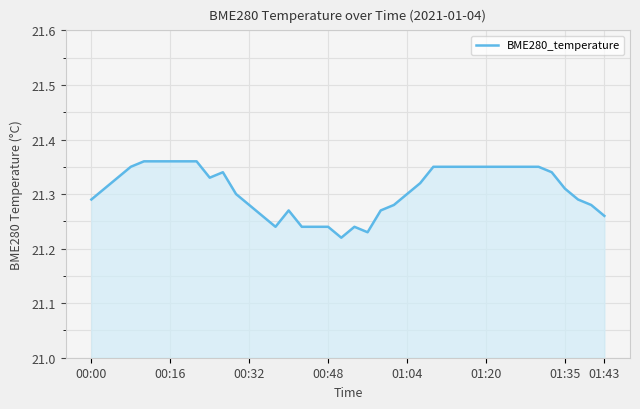

The chart shows a value of 21.3 at 01:04. True or false?

True